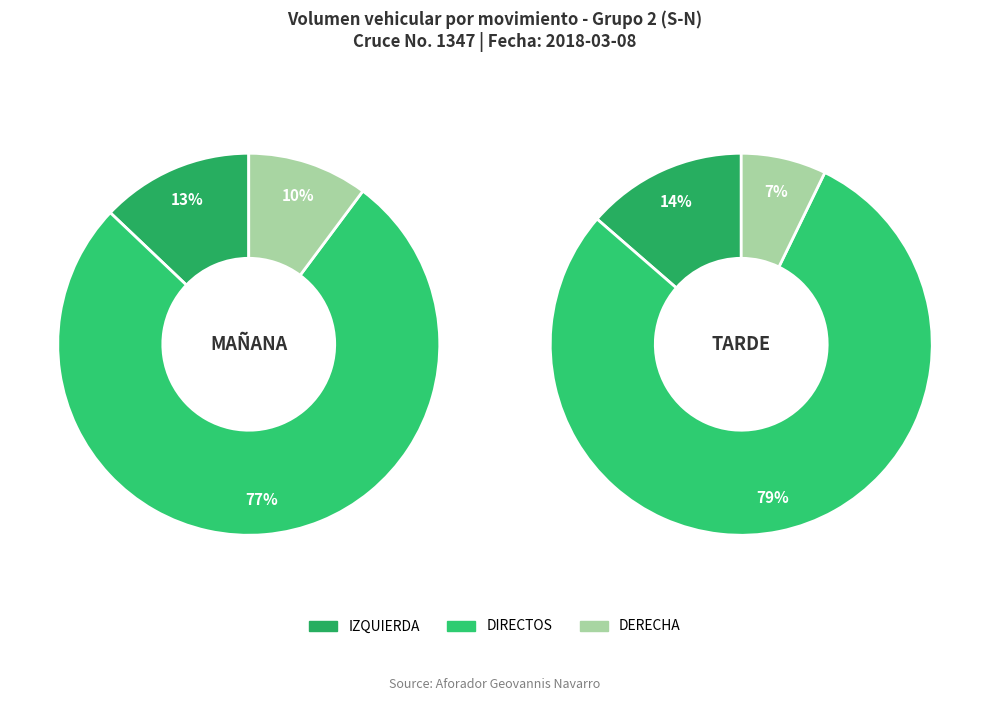

Is it true that MAÑANA is 25% of the pie?

False